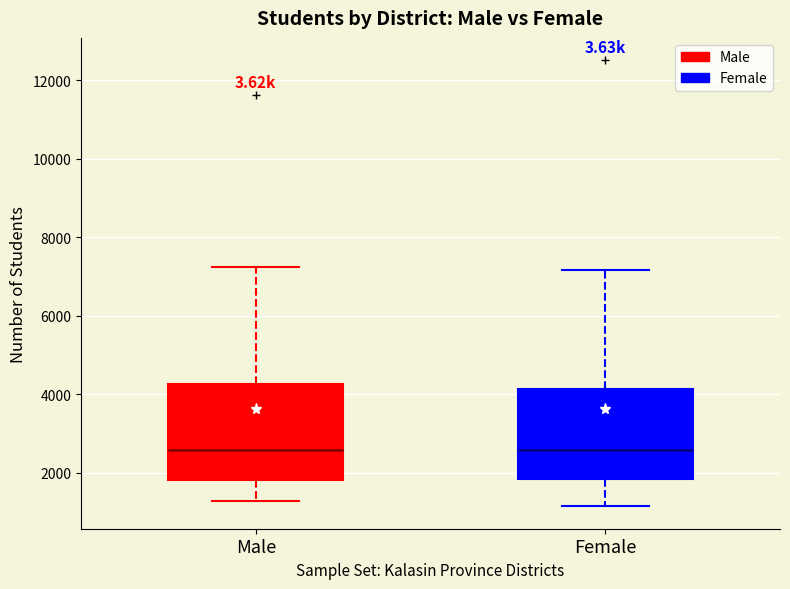

Reading left to right, read every box against the y-axis: the position of its median line, the range the box covers, and the ends of its whiskers. The values are not printed on the chart, so give them approximately, as read against the axis.

Male: median 2600, box 1800 to 4200, whiskers 1200 to 7200
Female: median 2600, box 1800 to 4200, whiskers 1200 to 7200